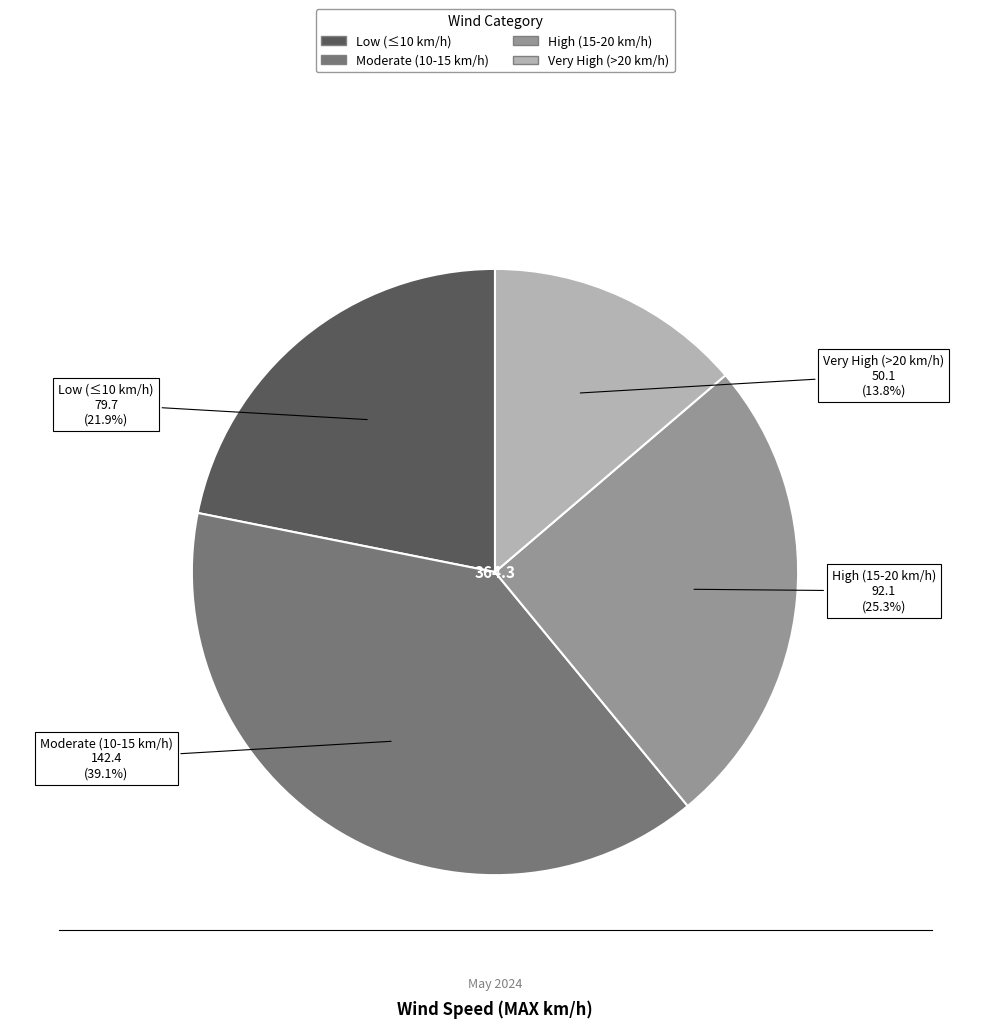

Is there any slice that represents more than half of the pie?

No